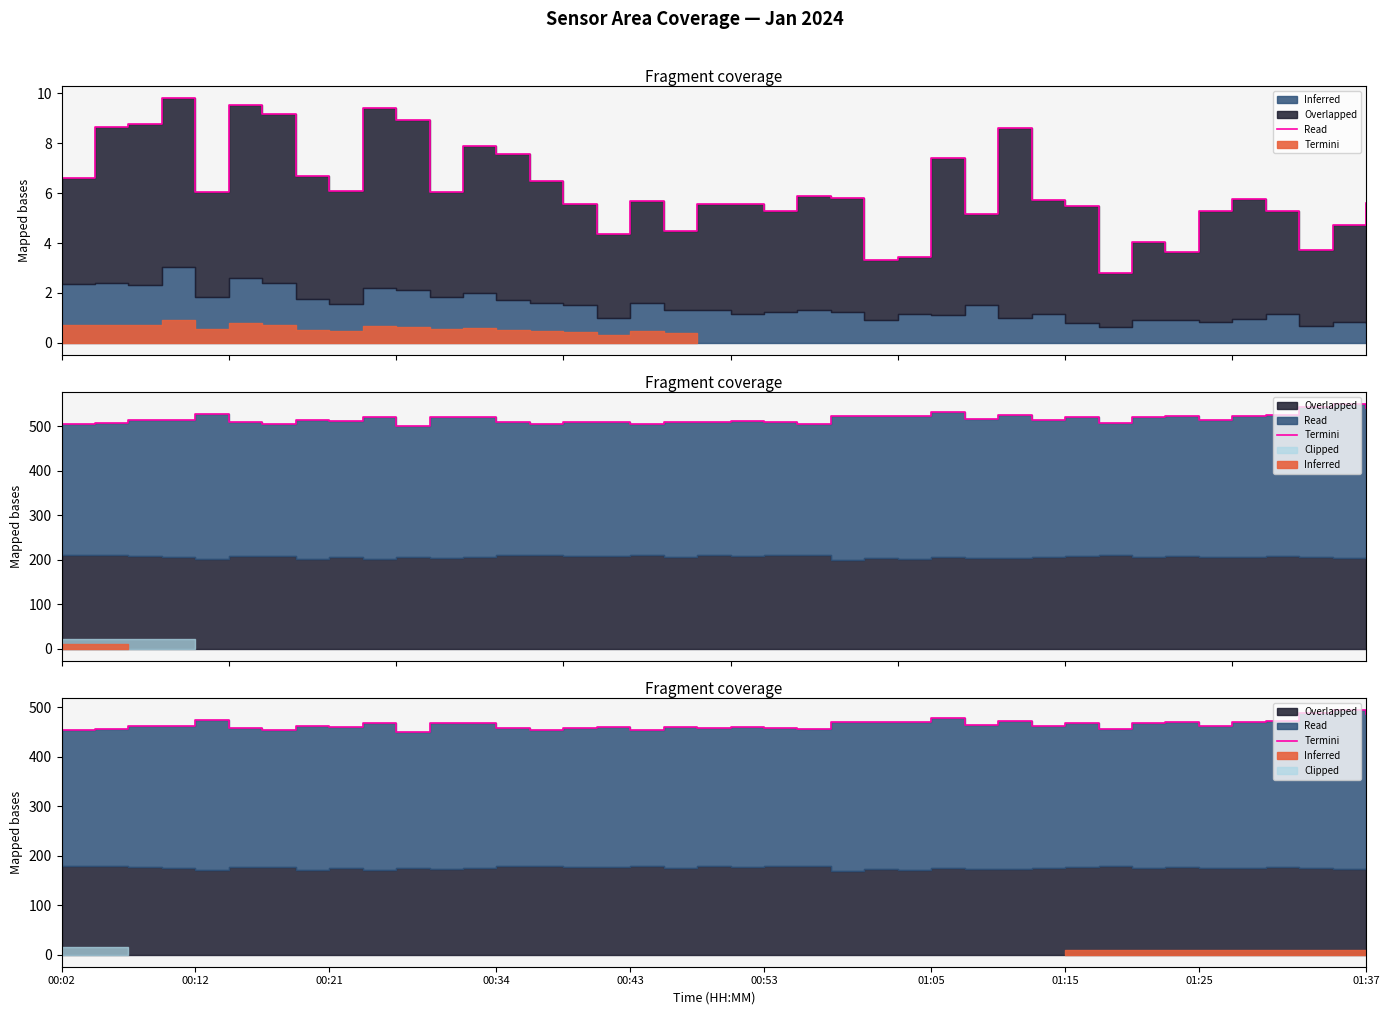

Reading left to right, list all the values displayed in this chart.

454.5	457.2	462.8	463.2	474.6	457.8	454.3	462.6	460.7	468.5	450.0	468.5	468.8	458.8	454.5	459.3	459.6	453.9	459.7	459.0	460.8	458.1	455.5	470.9	470.9	470.7	478.4	464.6	473.6	462.2	468.8	456.2	468.9	470.9	463.1	470.8	472.0	489.0	494.7	486.6